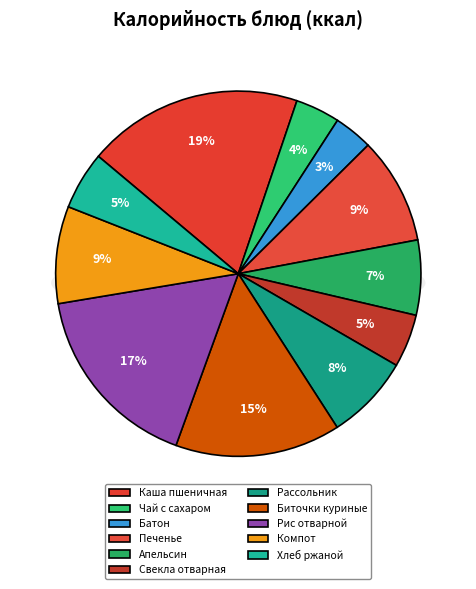

Rank the categories by value from lowest to highest.

Батон обогащенный, Чай с сахаром, Свекла отварная с растительным маслом, Хлеб ржано-пшеничный, апельсин, Рассольник Ленинградский со сметаной, Компот из сухофруктов, Печенье сахарное, Биточки куриные с соусом молочным, Рис отварной, Каша вязкая пшеничная молочная с маслом